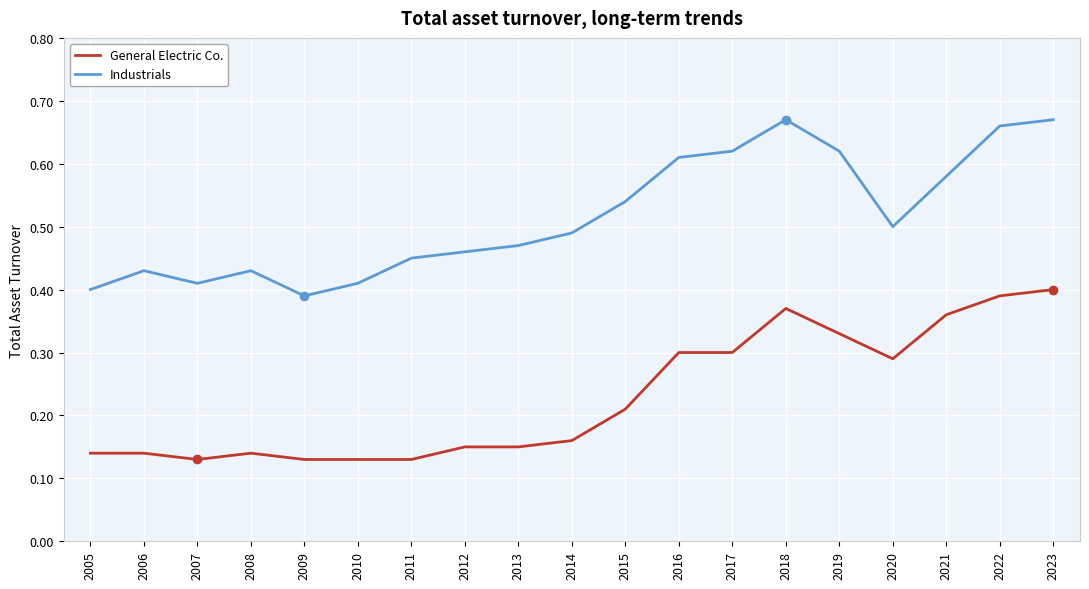

Is it true that General Electric Co. equals 0.0 at 2012?

False